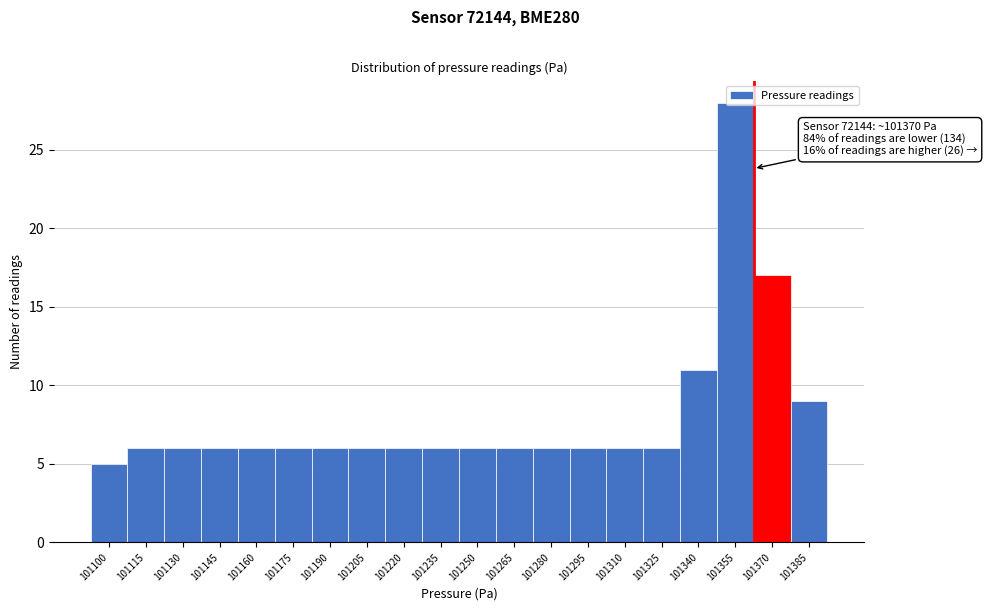

What is the value of the 15th bar from the left?

6